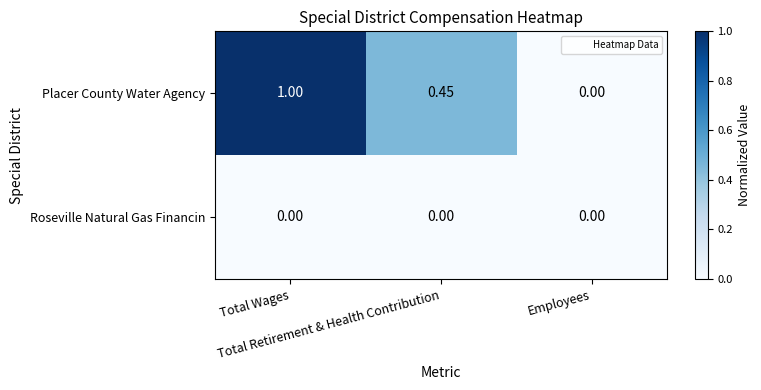

At Total Wages, list the series in order from smallest to largest.

Roseville Natural Gas Financin, Placer County Water Agency